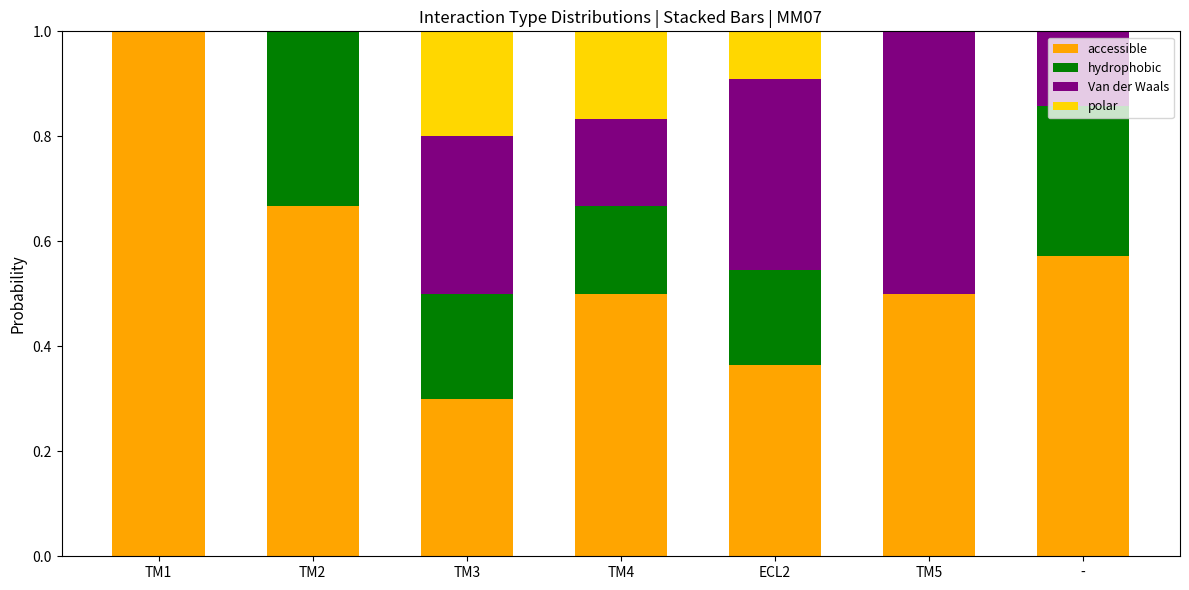

What is the total value across all series at TM2?

1.0